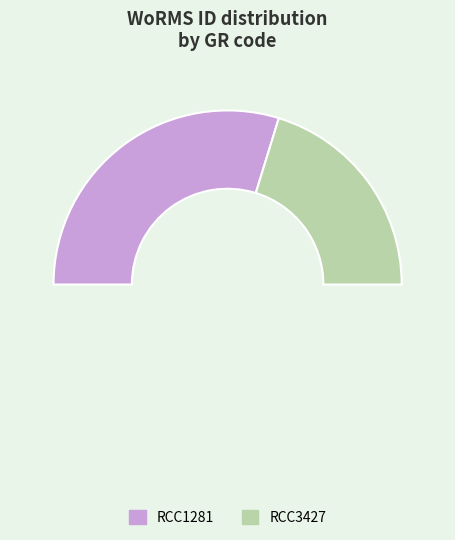

Does any single category account for the majority?

Yes